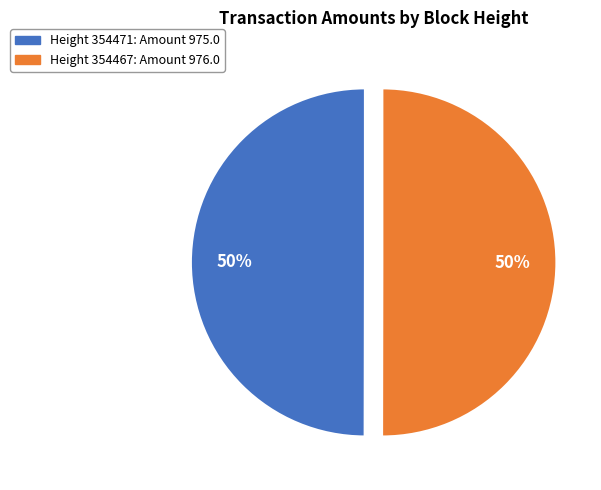

To the nearest percent, what is the average slice percentage?

50%